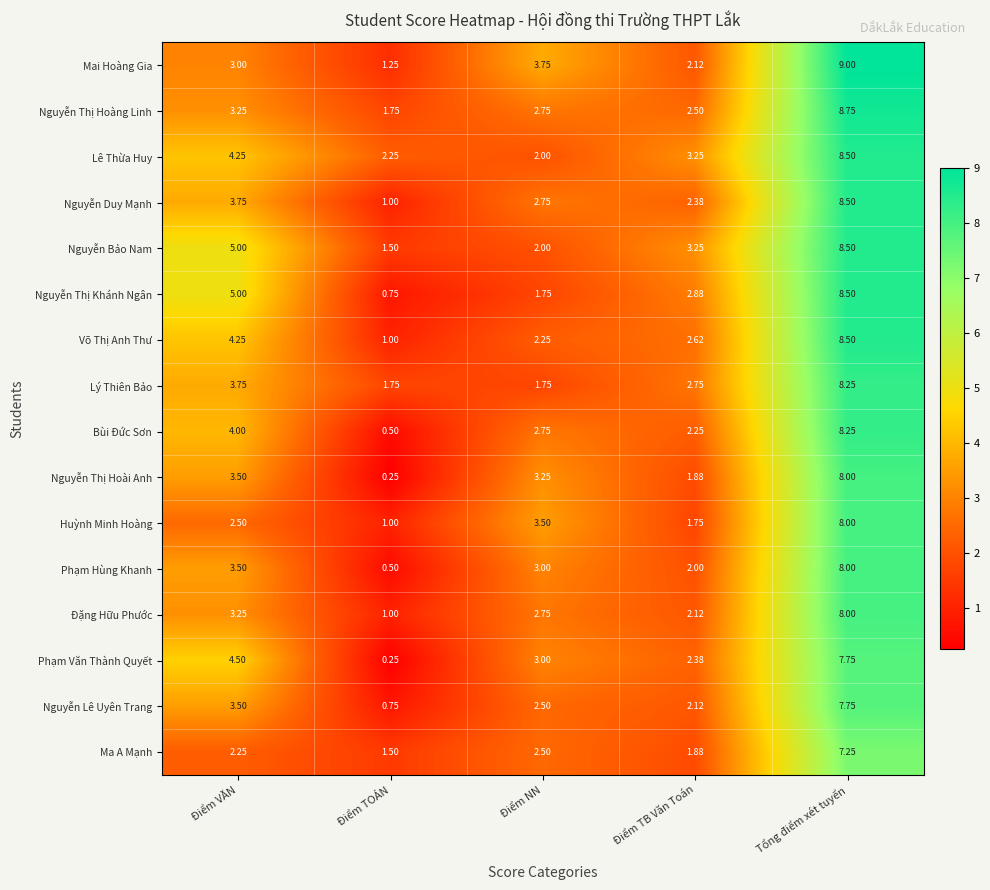

Which category has the highest value across all series?

Tổng điểm xét tuyển